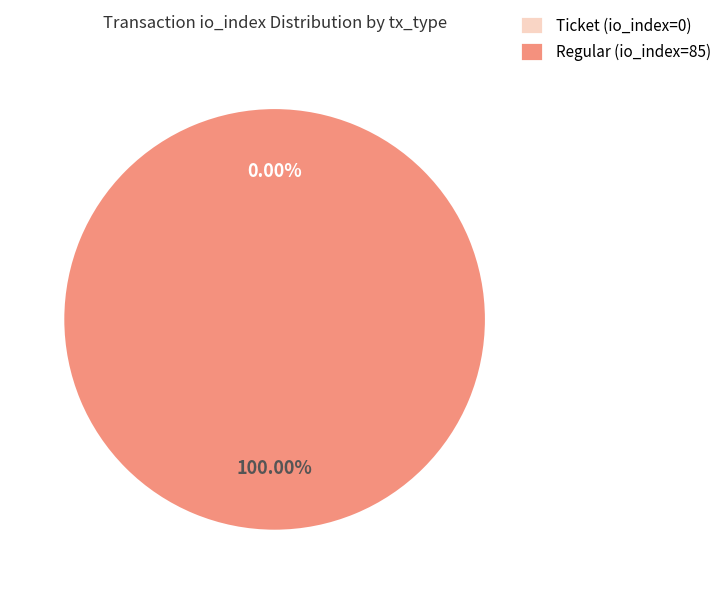

Is it true that Ticket (io_index=0) is 0% of the pie?

True